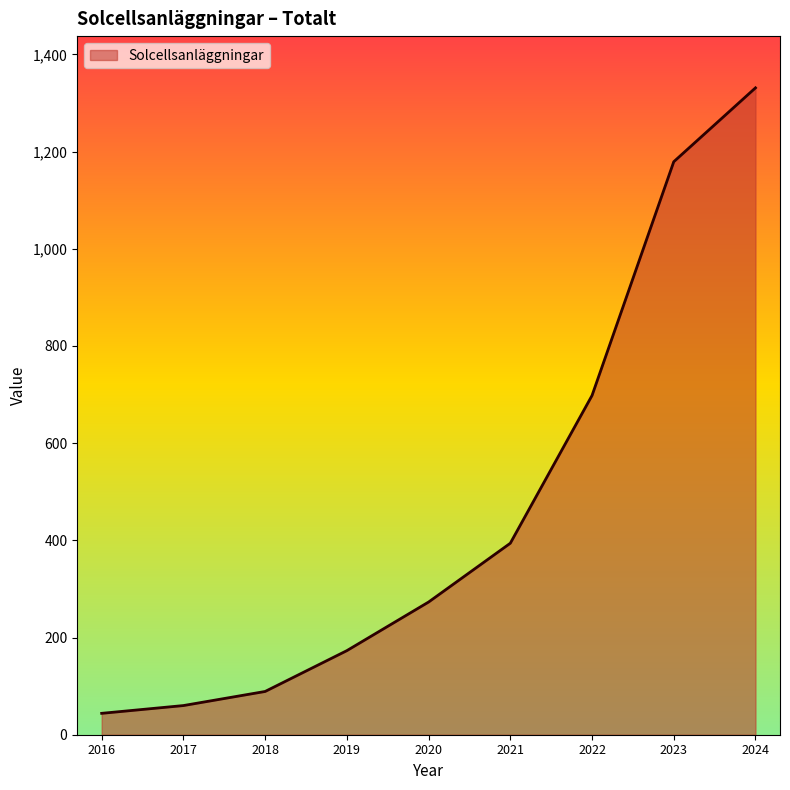

Between 2023 and 2016, which is larger?

2023